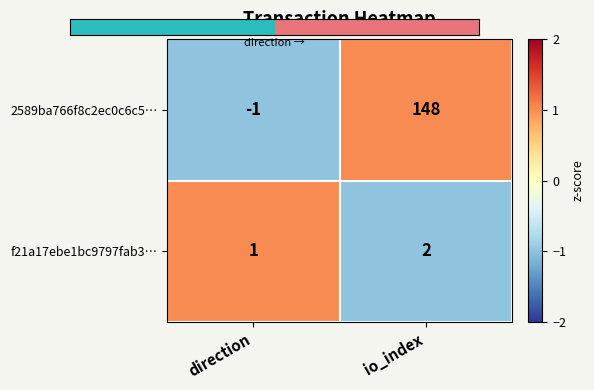

At which label is 2589ba766f8c2ec0c6c5… closest to 73?

direction